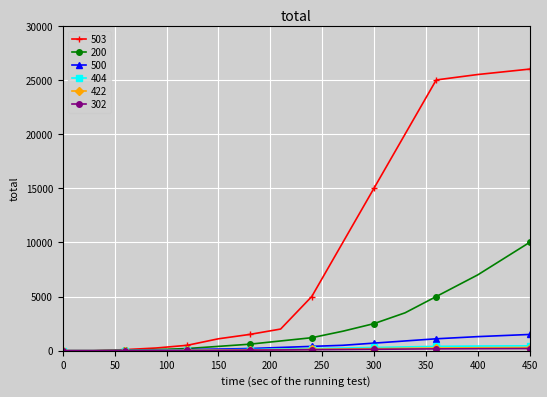

Count the number of categories in the chart.

15